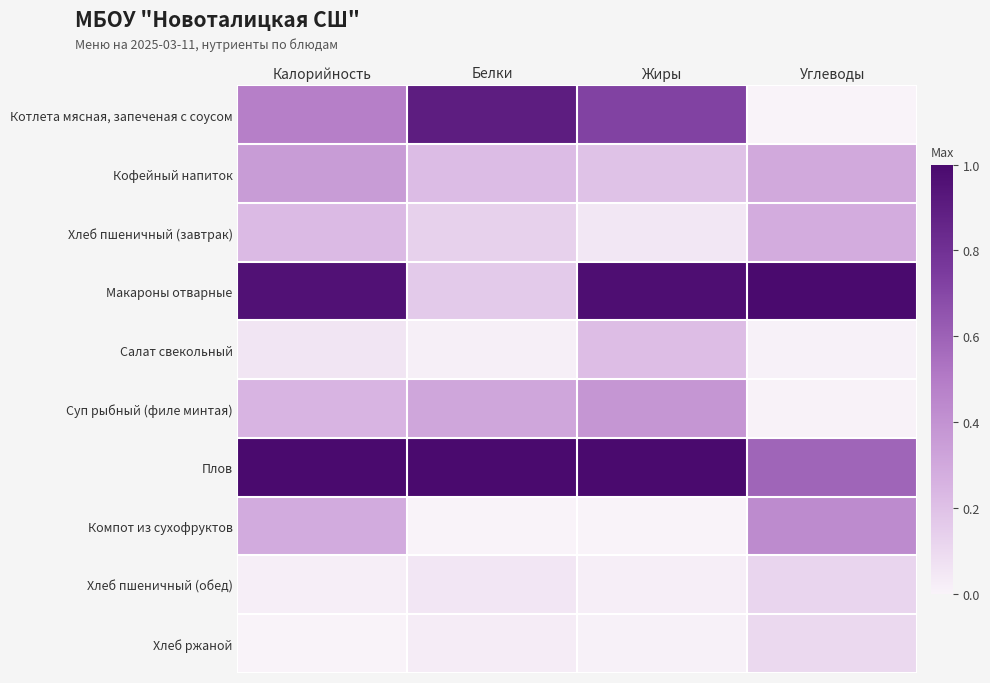

Reading left to right, extract all data points from this chart.

Котлета мясная, запеченая с соусом: Калорийность=0.5	Белки=0.9	Жиры=0.7	Углеводы=0.0
Кофейный напиток: Калорийность=0.4	Белки=0.2	Жиры=0.2	Углеводы=0.3
Хлеб пшеничный (завтрак): Калорийность=0.2	Белки=0.1	Жиры=0.0	Углеводы=0.3
Макароны отварные: Калорийность=1.0	Белки=0.2	Жиры=1.0	Углеводы=1.0
Салат свекольный: Калорийность=0.1	Белки=0.0	Жиры=0.2	Углеводы=0.0
Суп рыбный (филе минтая): Калорийность=0.2	Белки=0.3	Жиры=0.4	Углеводы=0.0
Плов: Калорийность=1.0	Белки=1.0	Жиры=1.0	Углеводы=0.6
Компот из сухофруктов: Калорийность=0.3	Белки=0.0	Жиры=0.0	Углеводы=0.4
Хлеб пшеничный (обед): Калорийность=0.0	Белки=0.1	Жиры=0.0	Углеводы=0.1
Хлеб ржаной: Калорийность=0.0	Белки=0.0	Жиры=0.0	Углеводы=0.1